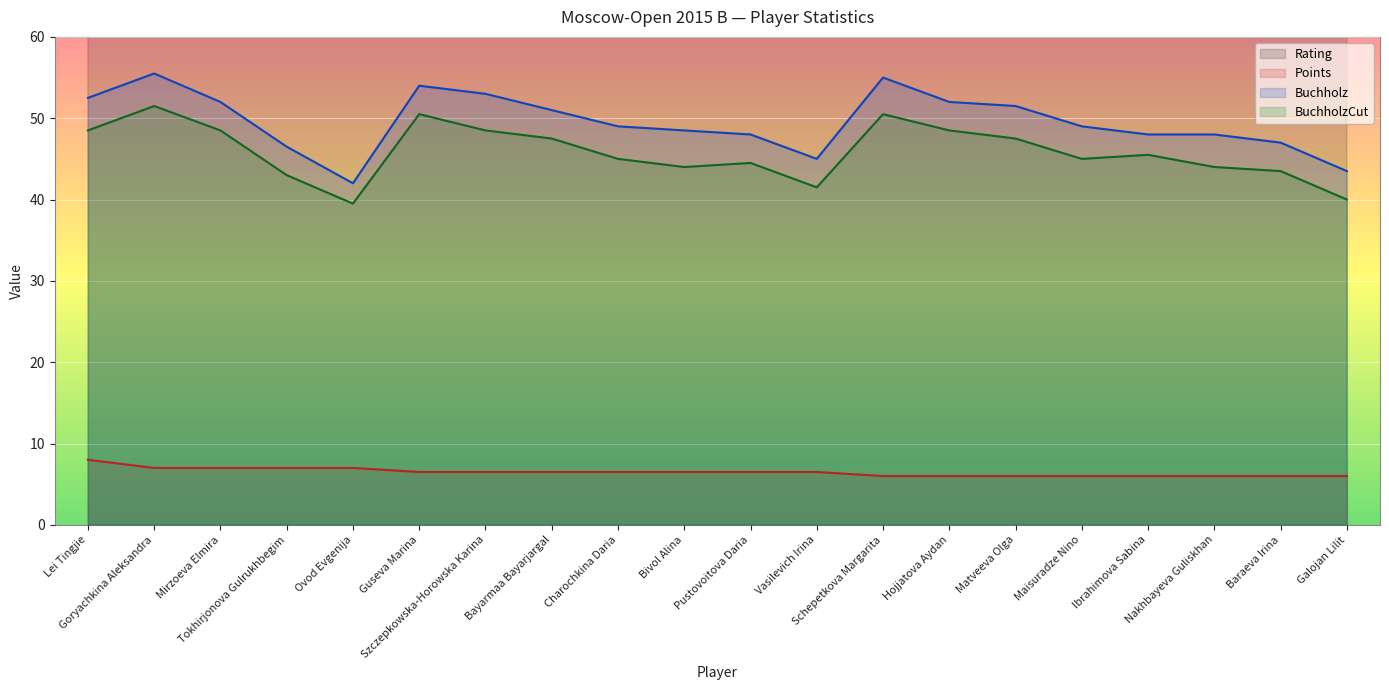

Is it true that Buchholz equals 48.5 at Bivol Alina?

True